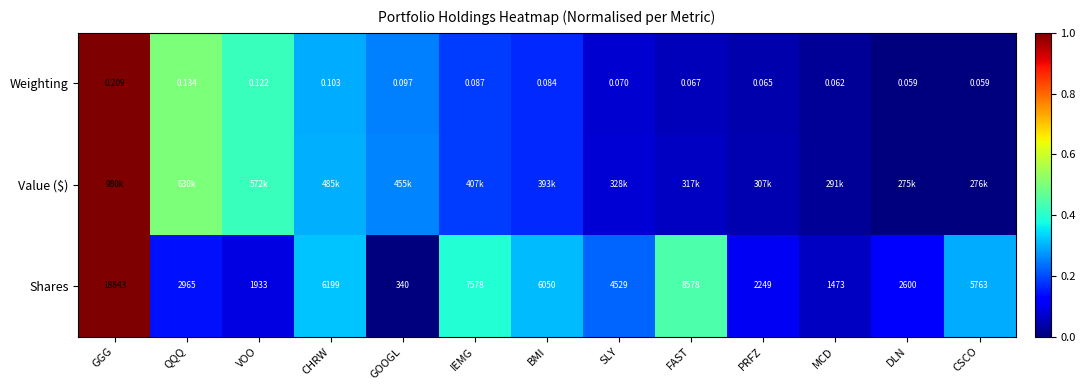

True or false: Shares has a value of -0.6 at GOOGL.

False